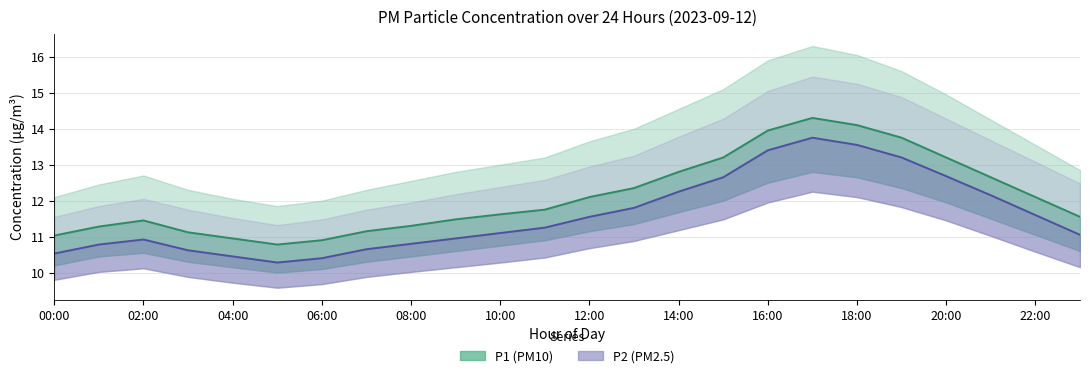

Is it true that P2 equals 5.2 at 17:00?

False